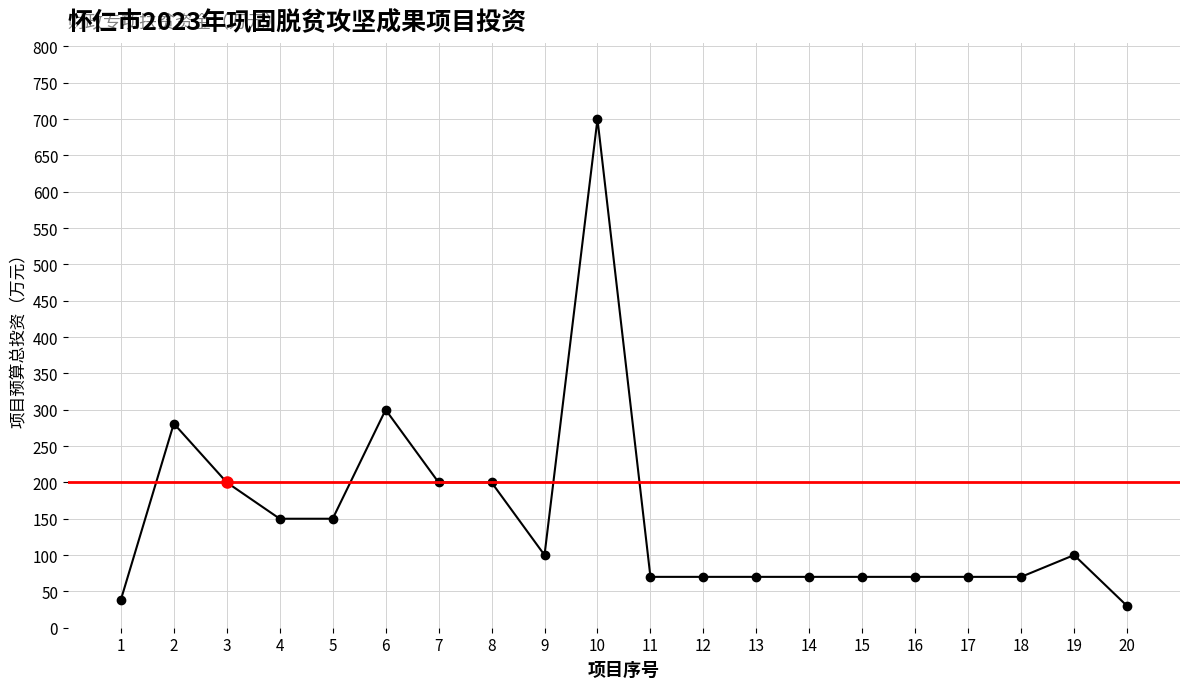

What is the value of the 4th point from the left?

150.0